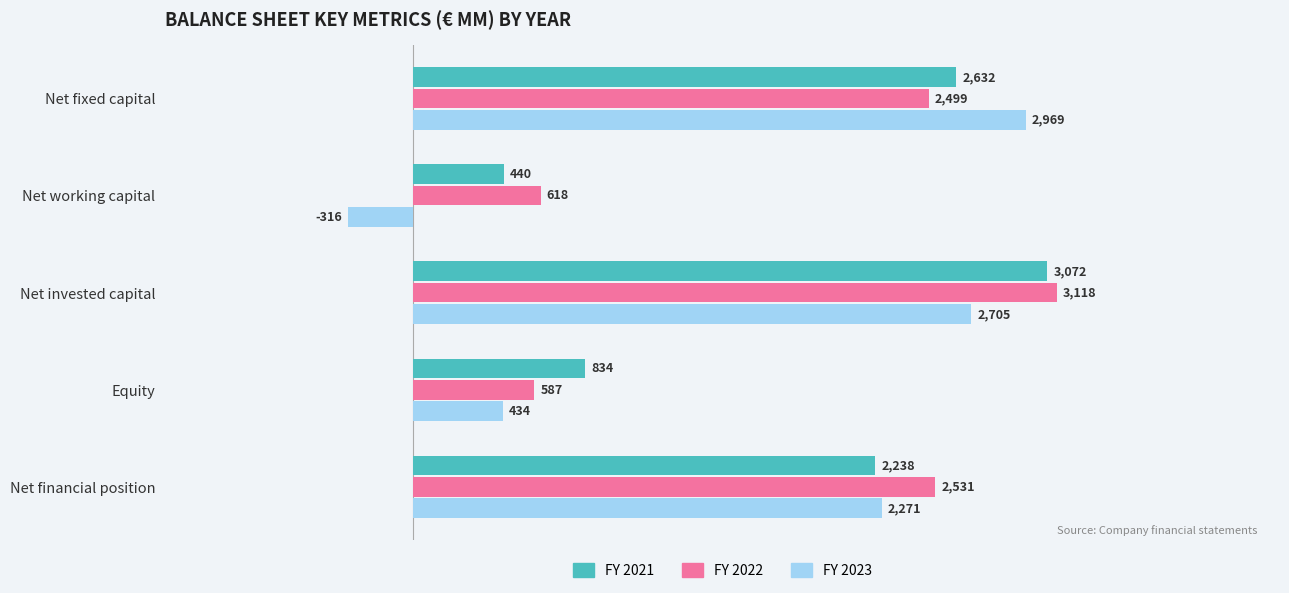

Between Net fixed capital and Net invested capital, which series saw the biggest shift?

FY 2022